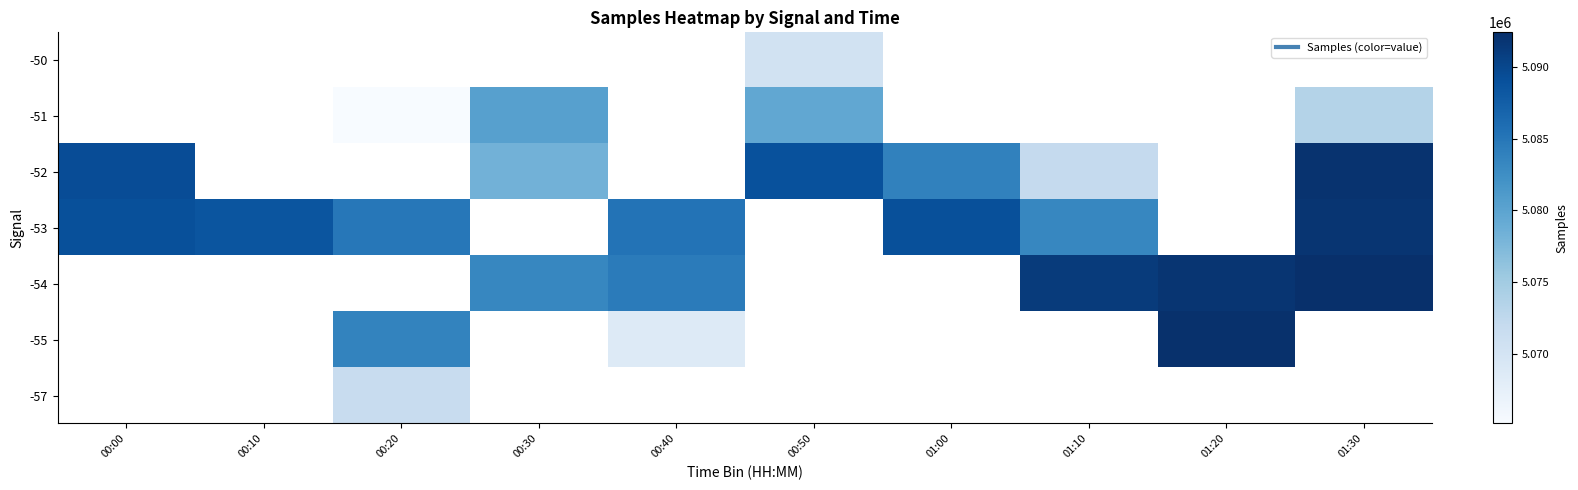

Read the -51 value at 00:30.

5080456.0